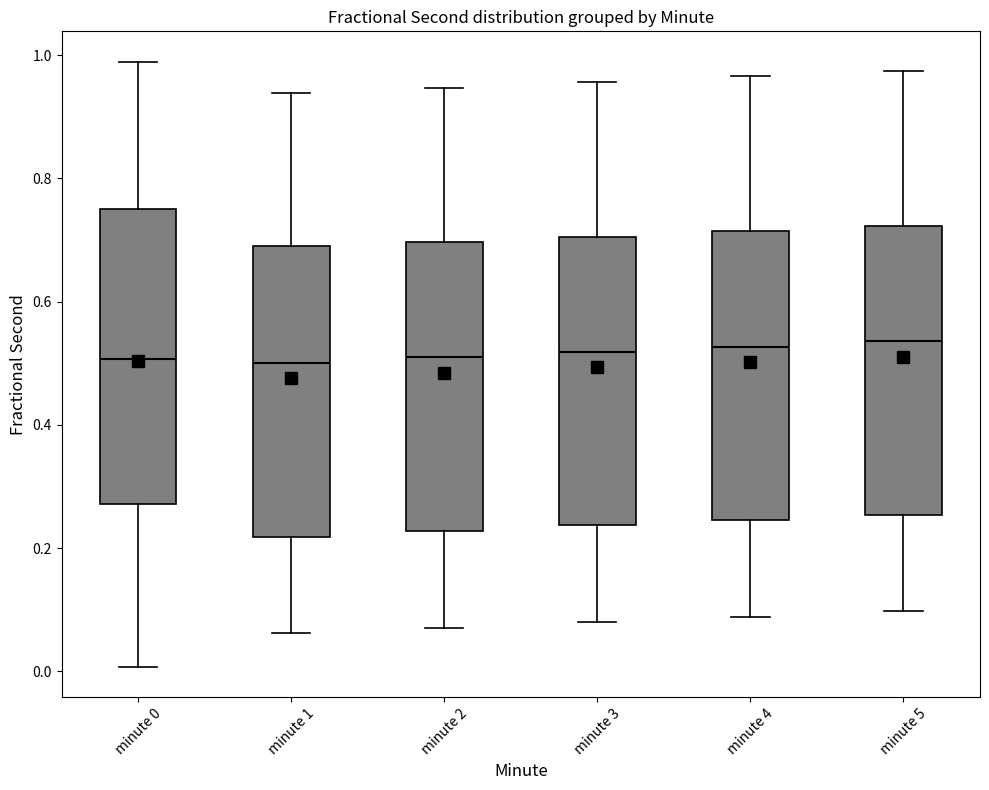

Reading left to right, transcribe this box plot: for each box, give where its median line is, the range the box spans, and where its two whiskers end, as read against the y-axis. The values are not printed on the chart, so give them approximately, as read against the axis.

minute 0: median 0.50, box 0.28 to 0.74, whiskers 0.00 to 0.98
minute 1: median 0.50, box 0.22 to 0.68, whiskers 0.06 to 0.94
minute 2: median 0.50, box 0.22 to 0.70, whiskers 0.08 to 0.94
minute 3: median 0.52, box 0.24 to 0.70, whiskers 0.08 to 0.96
minute 4: median 0.52, box 0.24 to 0.72, whiskers 0.08 to 0.96
minute 5: median 0.54, box 0.26 to 0.72, whiskers 0.10 to 0.98